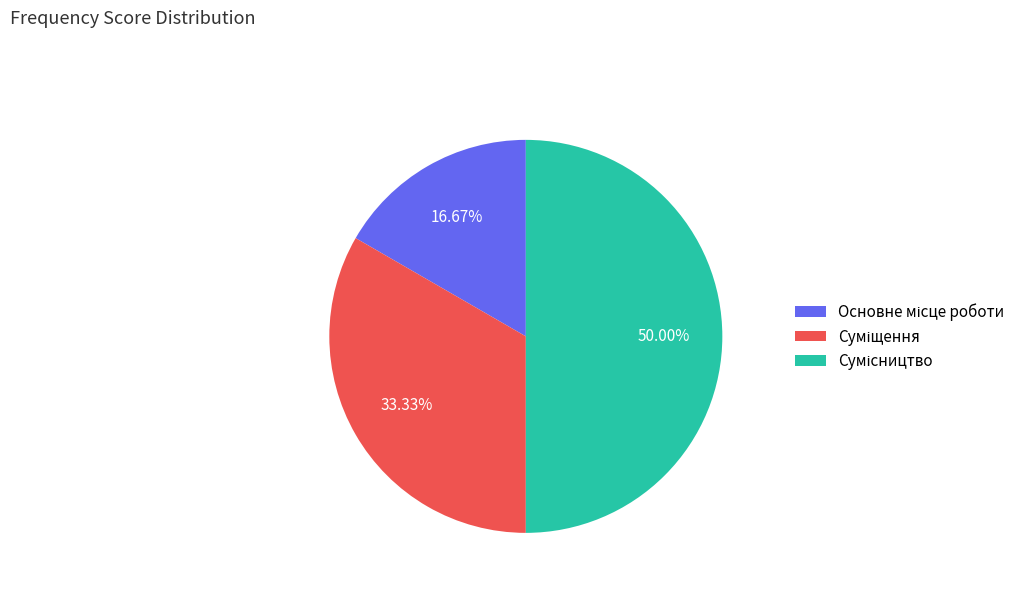

Which category has the biggest portion of the pie?

Сумісництво